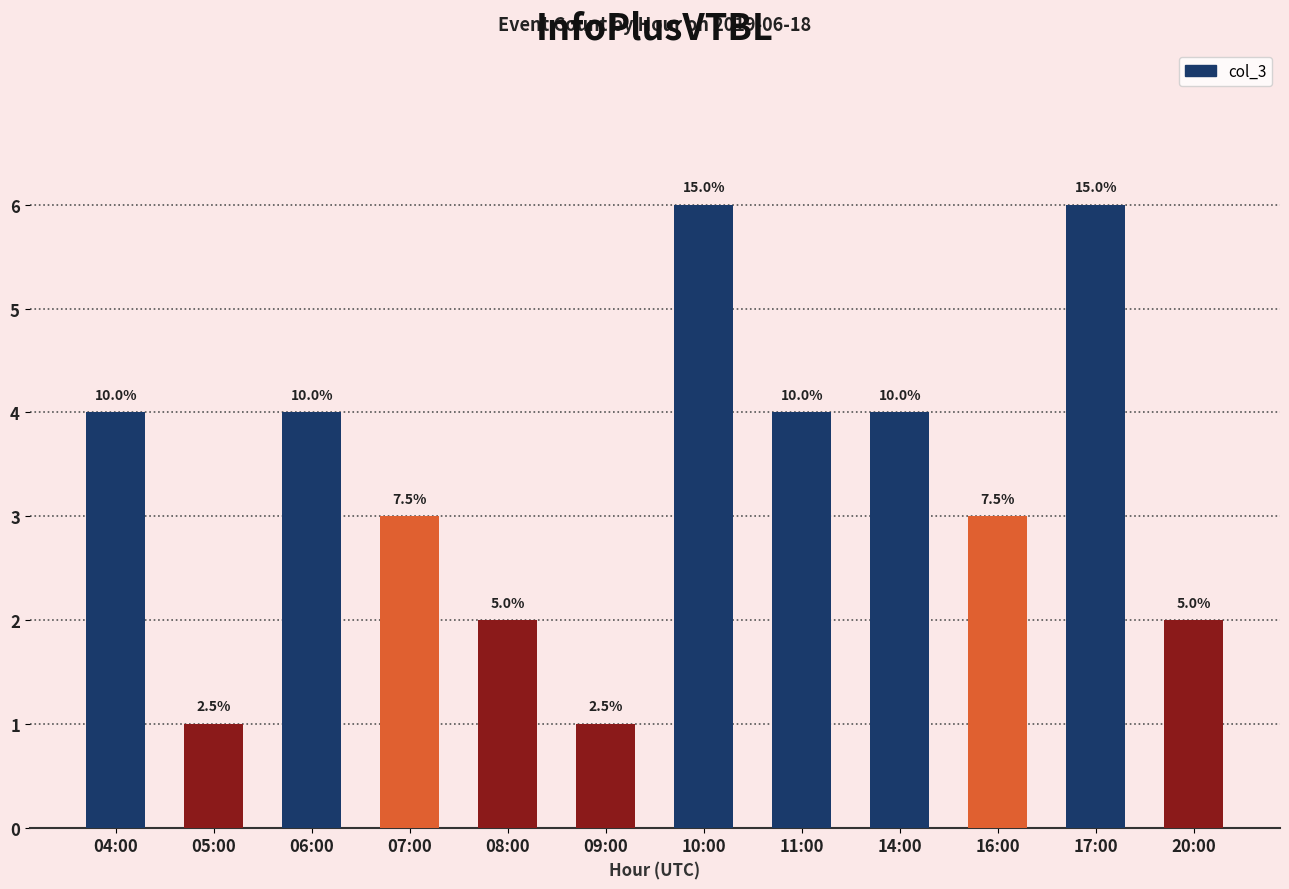

True or false: the data shows 3 at 20:00.

False